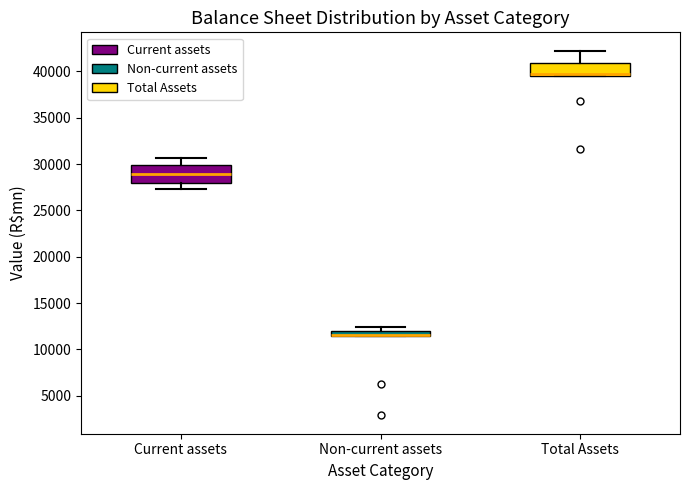

Where is the lower edge of the box for Total Assets on the y-axis? The values are not printed on the chart, so give them approximately, as read against the axis.

39500